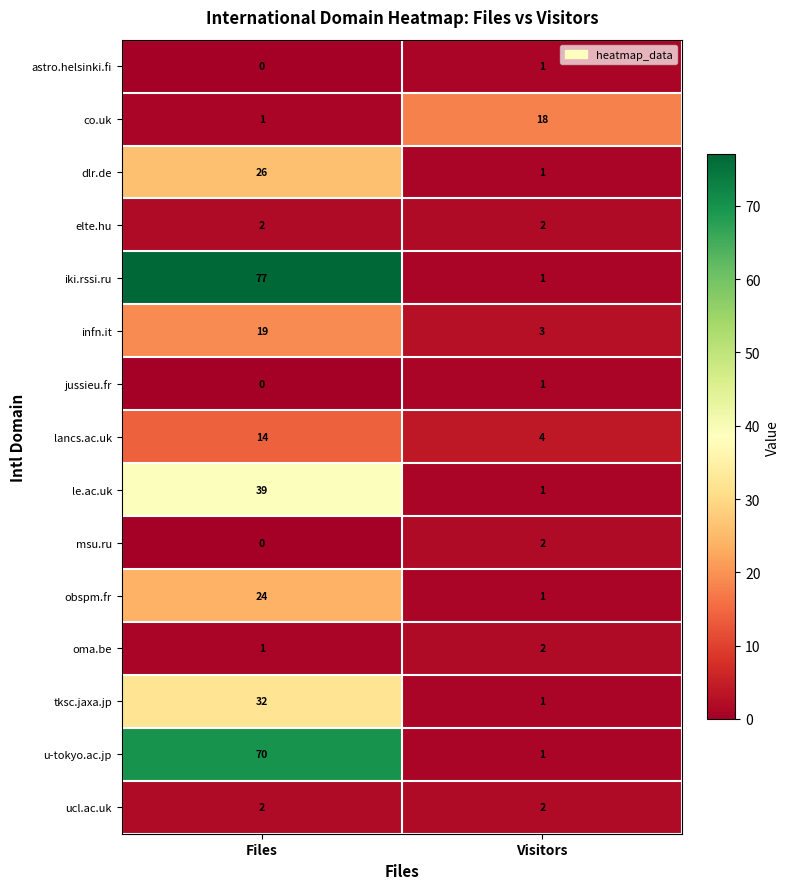

What is the sum of all dlr.de values?

27